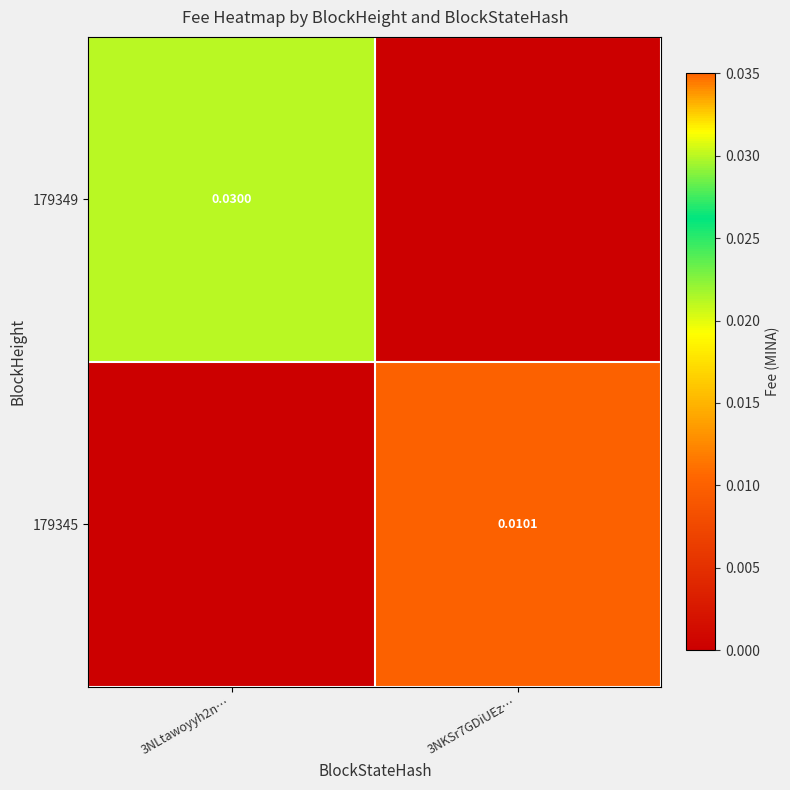

How many values in the 179345 series exceed 0?

1